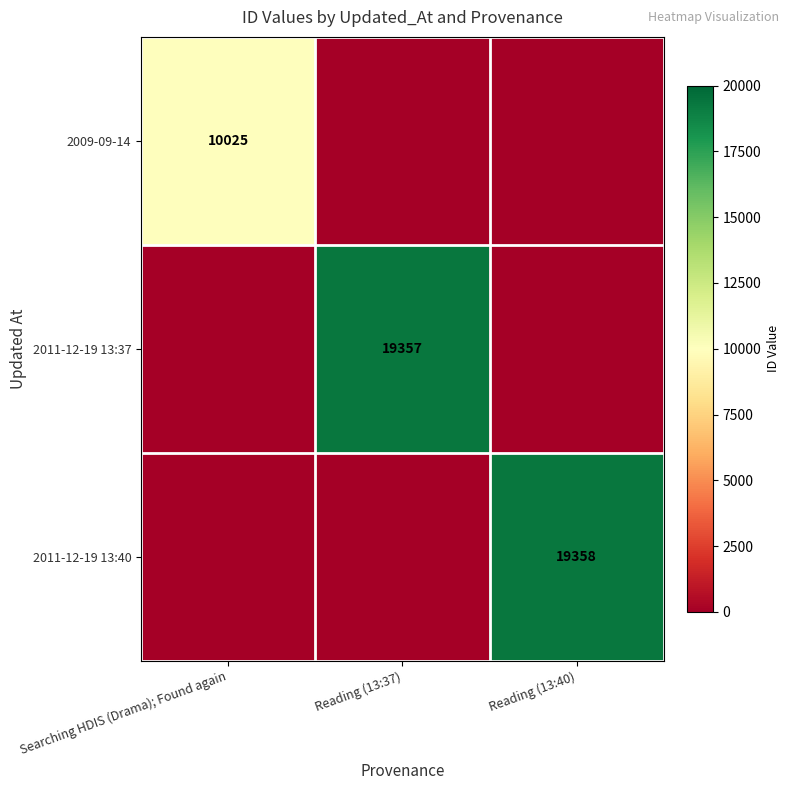

How many distinct data groups are displayed?

3